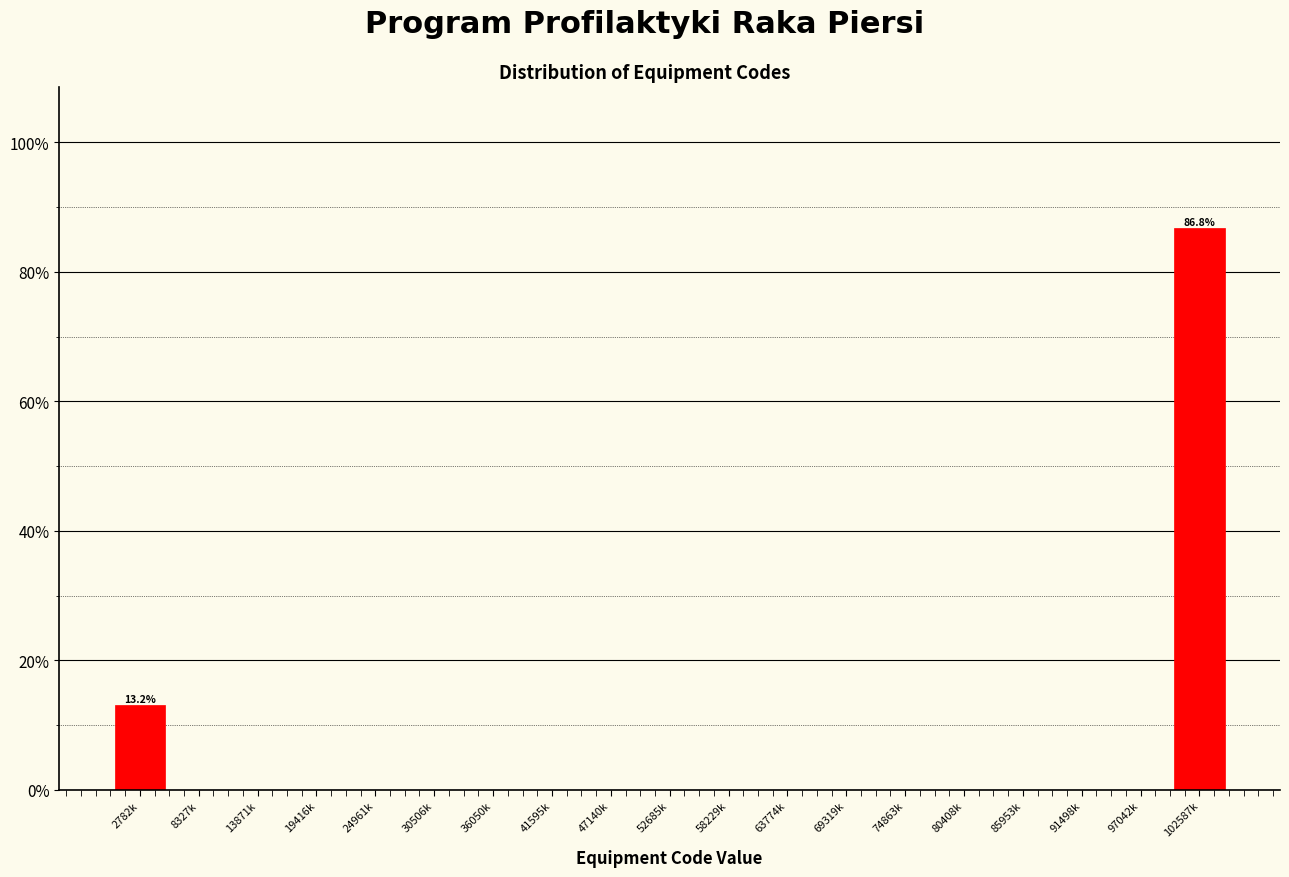

Reading right to left, transcribe all the data shown in this chart.

102587k=86.8	97042k=0.0	91498k=0.0	85953k=0.0	80408k=0.0	74863k=0.0	69319k=0.0	63774k=0.0	58229k=0.0	52685k=0.0	47140k=0.0	41595k=0.0	36050k=0.0	30506k=0.0	24961k=0.0	19416k=0.0	13871k=0.0	8327k=0.0	2782k=13.2